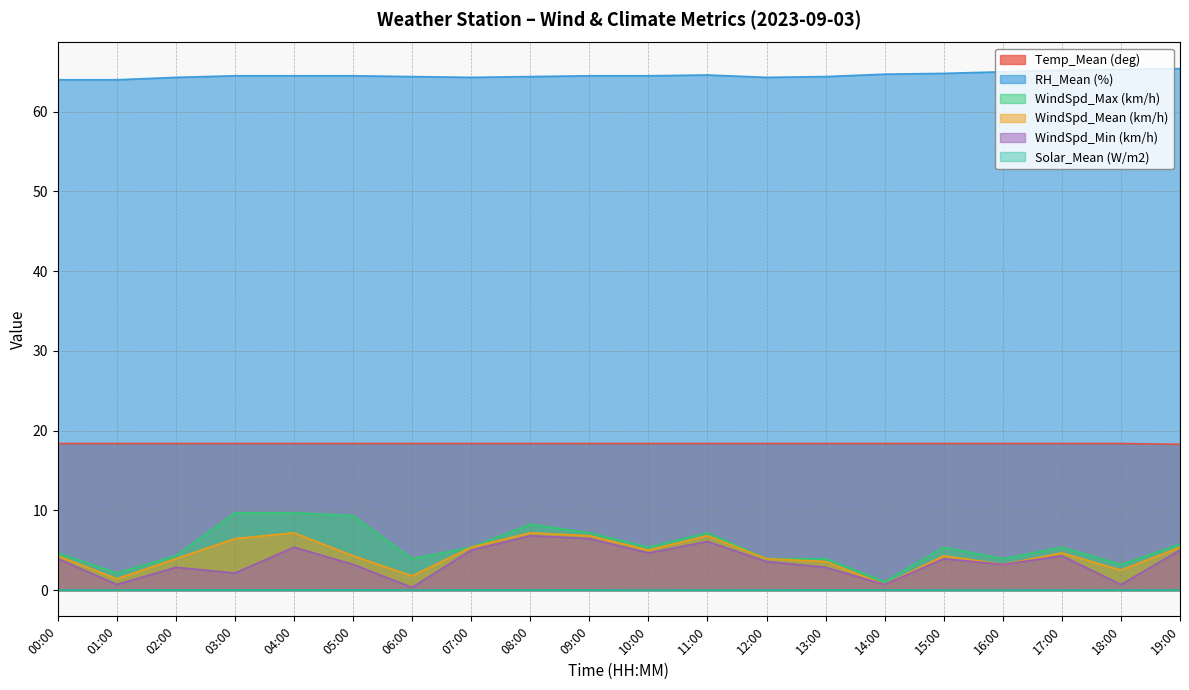

What is the total value across all series at 17:00?

98.0